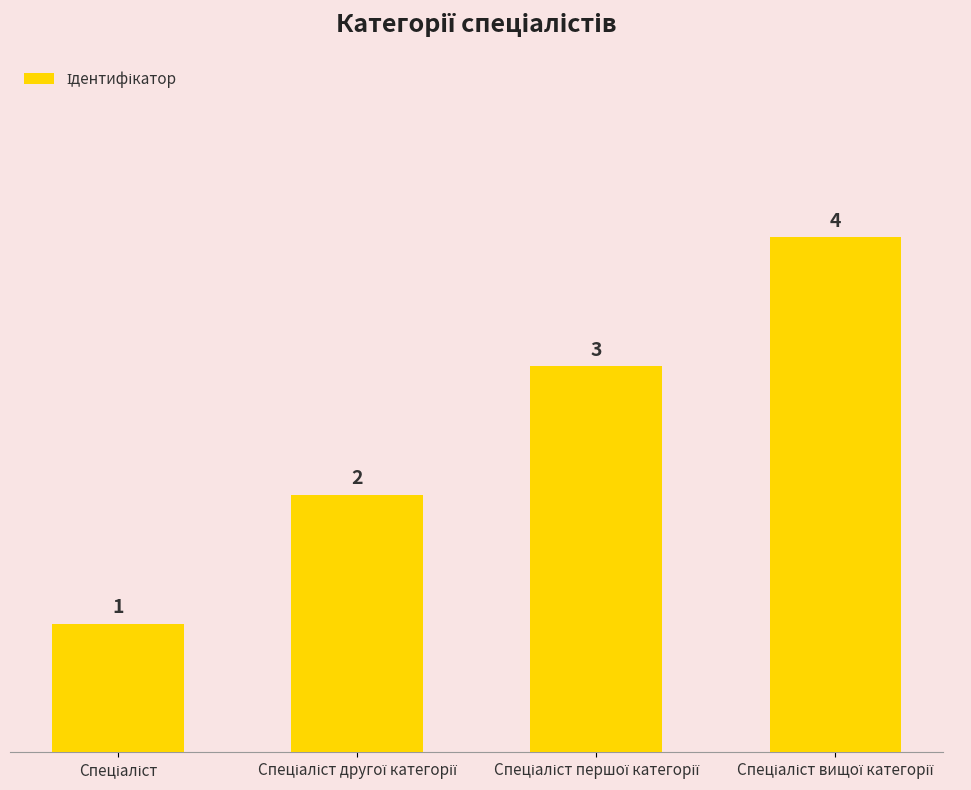

What is the greatest value displayed?

4